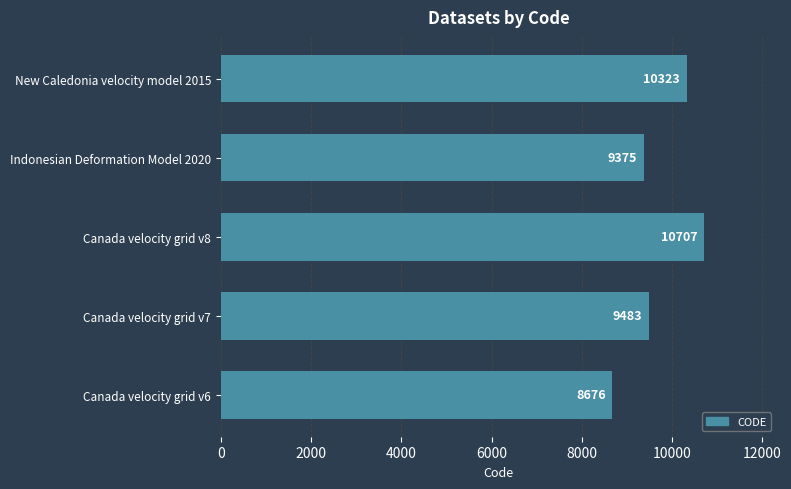

Does the chart contain stacked bars?

No